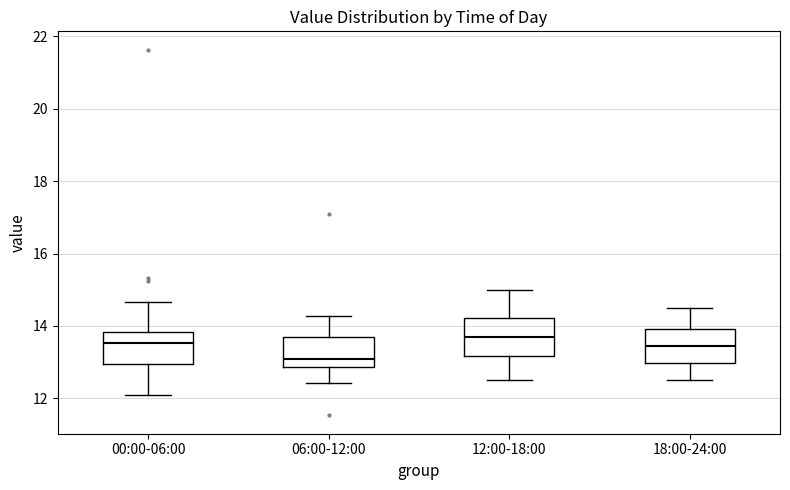

Which box's median line is the lowest?

06:00-12:00